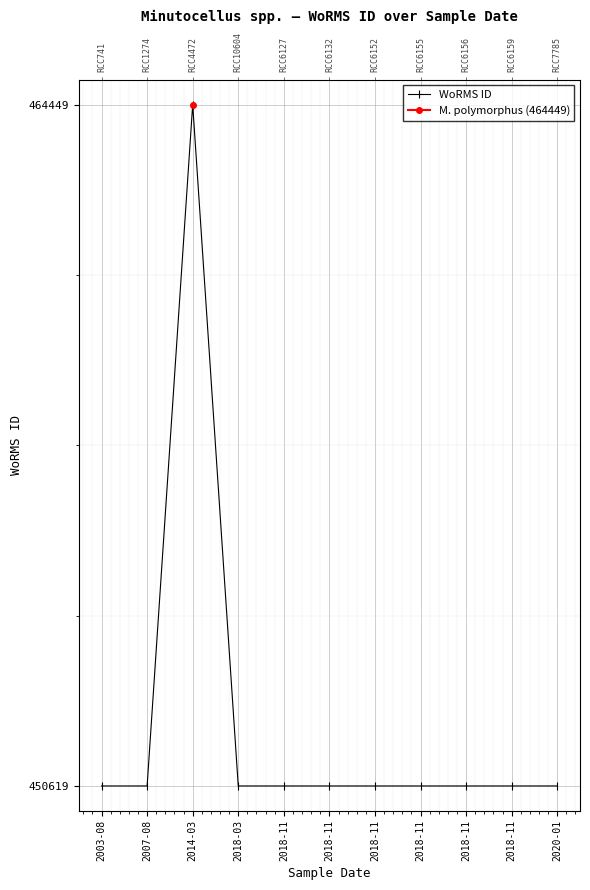

The chart shows a value of 793670 at 2018-11. True or false?

False